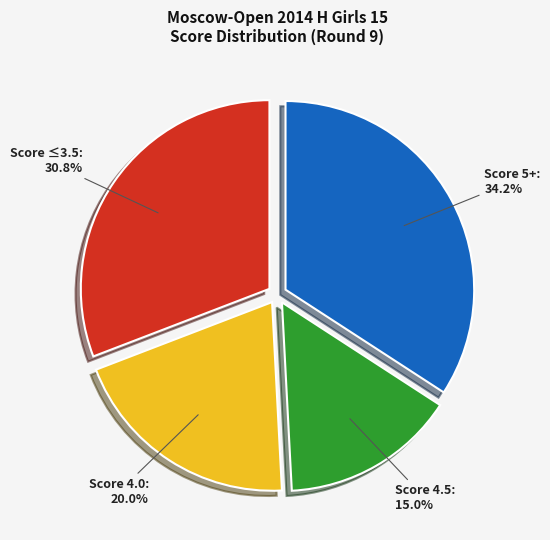

Does any single category account for the majority?

No